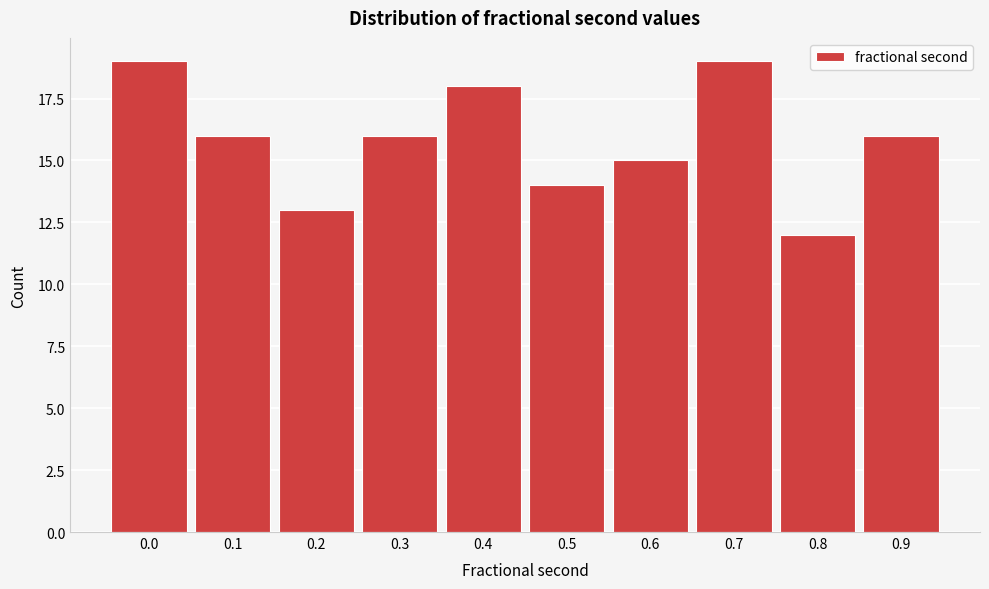

Reading right to left, what are all the values shown in this chart?

16	12	19	15	14	18	16	13	16	19